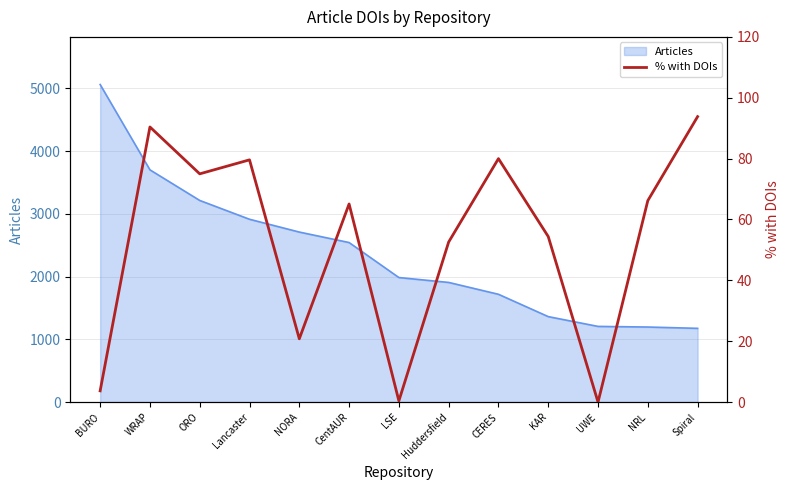

Reading left to right, extract all data points from this chart.

BURO=3.7	WRAP=90.4	ORO=75.0	Lancaster=79.6	NORA=20.8	CentAUR=65.1	LSE=0.4	Huddersfield=52.6	CERES=80.0	KAR=54.4	UWE=0.0	NRL=66.2	Spiral=93.8